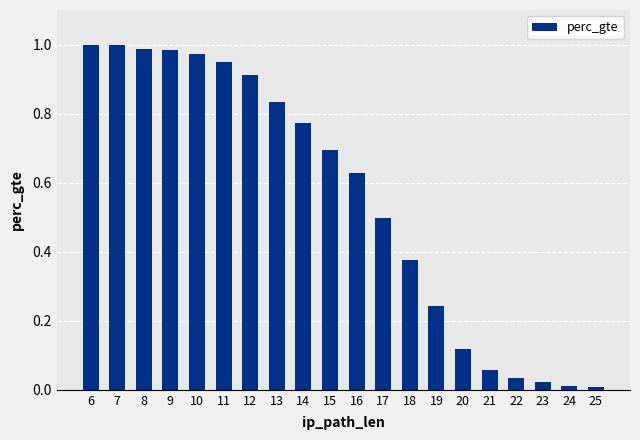

The chart shows a value of 0.9 at 11. True or false?

True